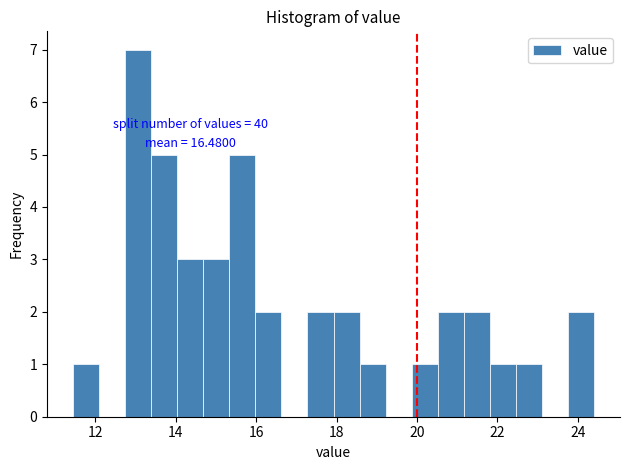

Read against the x-axis, roughly where is the centre of the tallest bar?

13.0